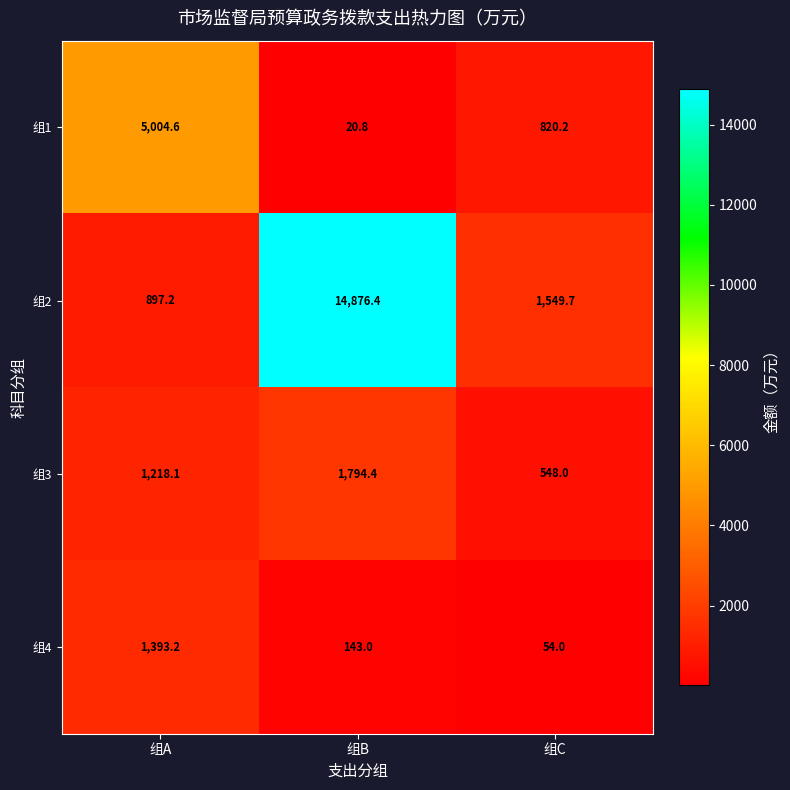

Rank the series by their maximum value, from lowest to highest.

组4, 组3, 组1, 组2